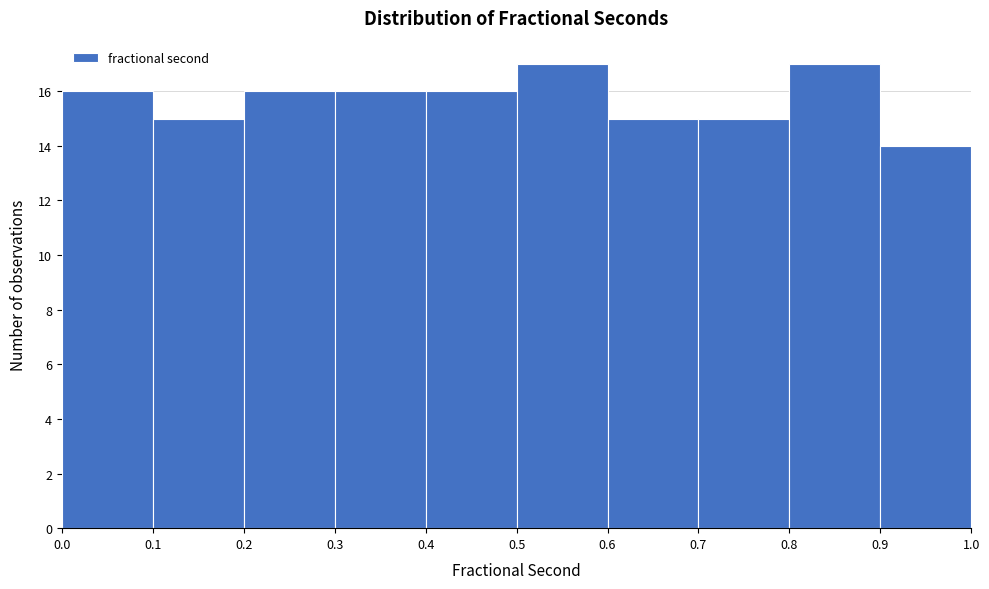

Reading left to right, transcribe this chart: for each bar, give the range it covers on the x-axis and its height. The values are not printed on the chart, so give them approximately, as read against the axis.

0.0 to 0.1: 16
0.1 to 0.2: 15
0.2 to 0.3: 16
0.3 to 0.4: 16
0.4 to 0.5: 16
0.5 to 0.6: 17
0.6 to 0.7: 15
0.7 to 0.8: 15
0.8 to 0.9: 17
0.9 to 1.0: 14